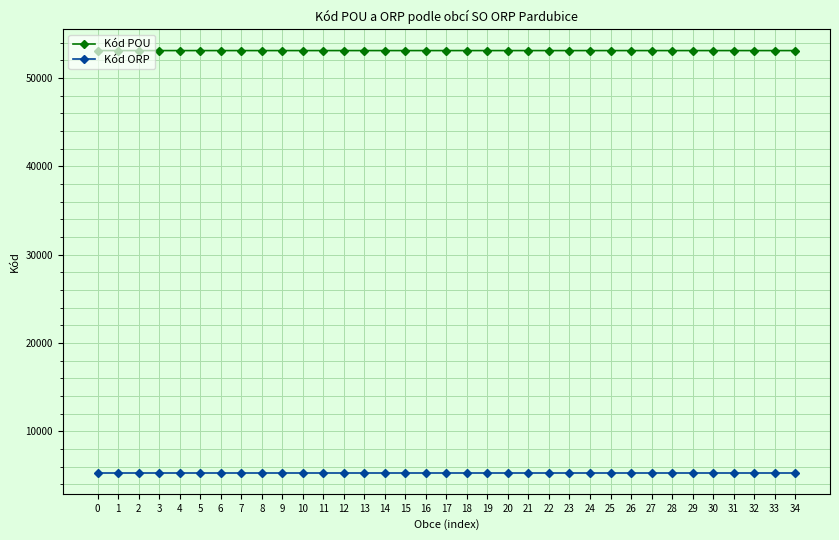

What is the difference between the highest and lowest values at 32?

47782